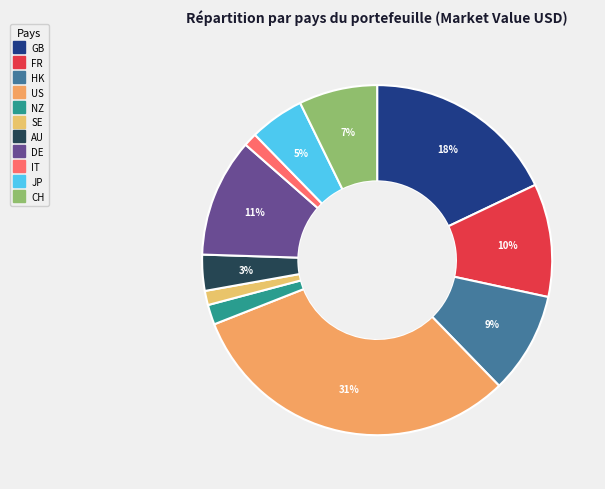

How many slices are in this pie chart?

11